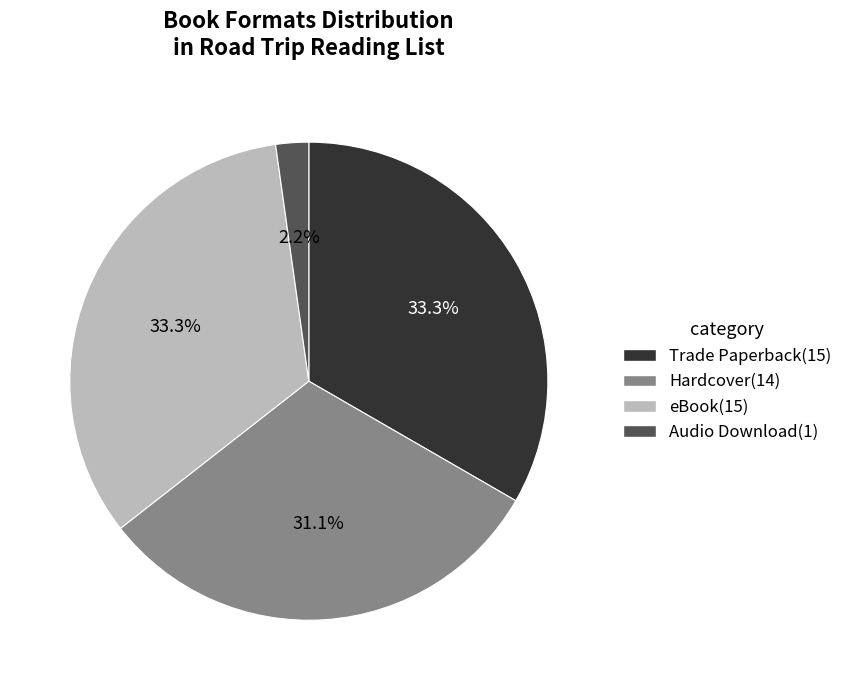

How many slices are in this pie chart?

4